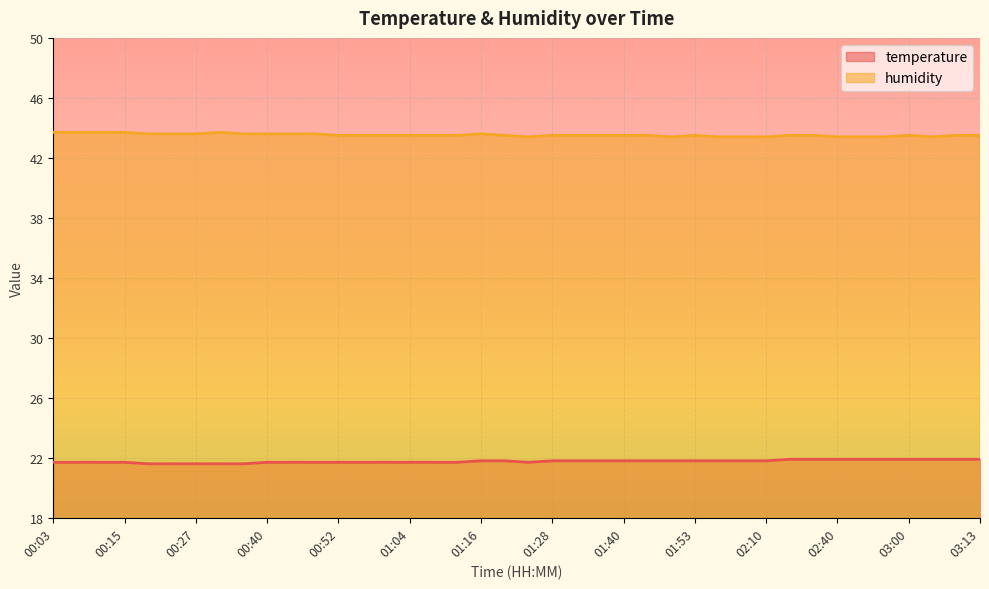

True or false: humidity has more than 1 points higher than both neighbors.

True